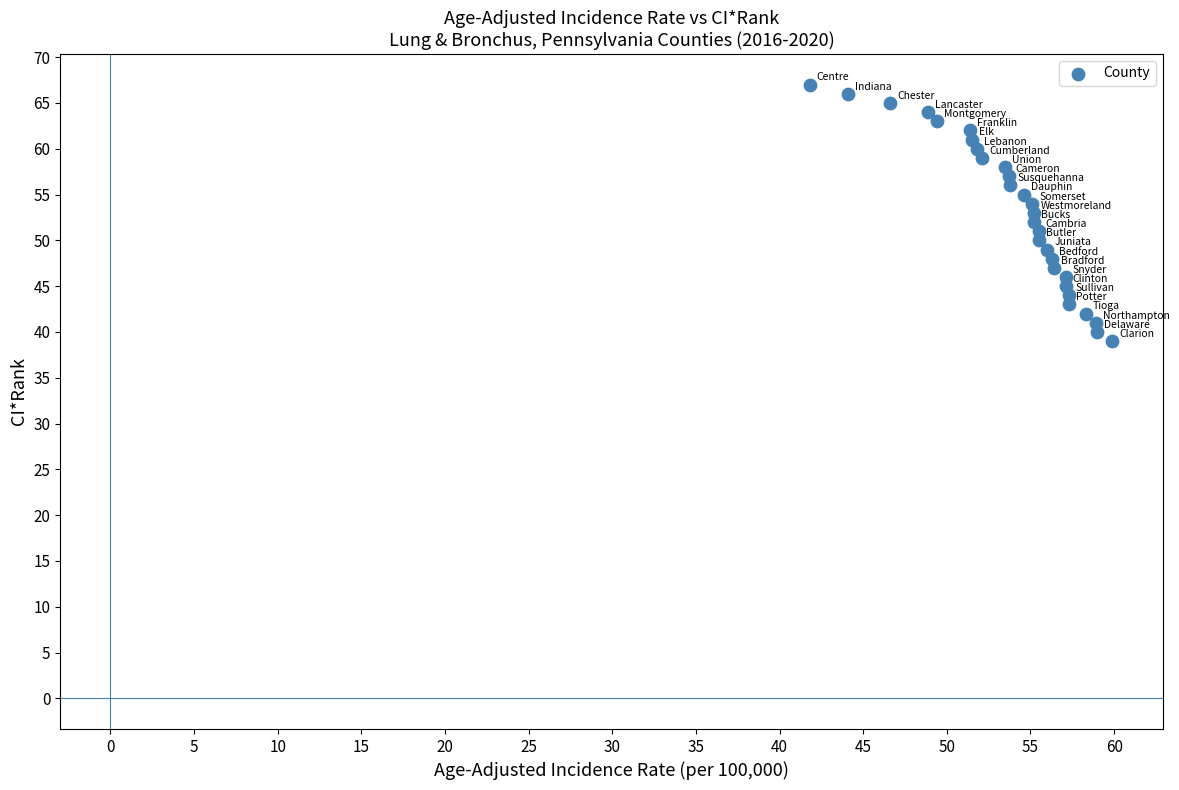

What is the range of Y values (max minus min)?

28